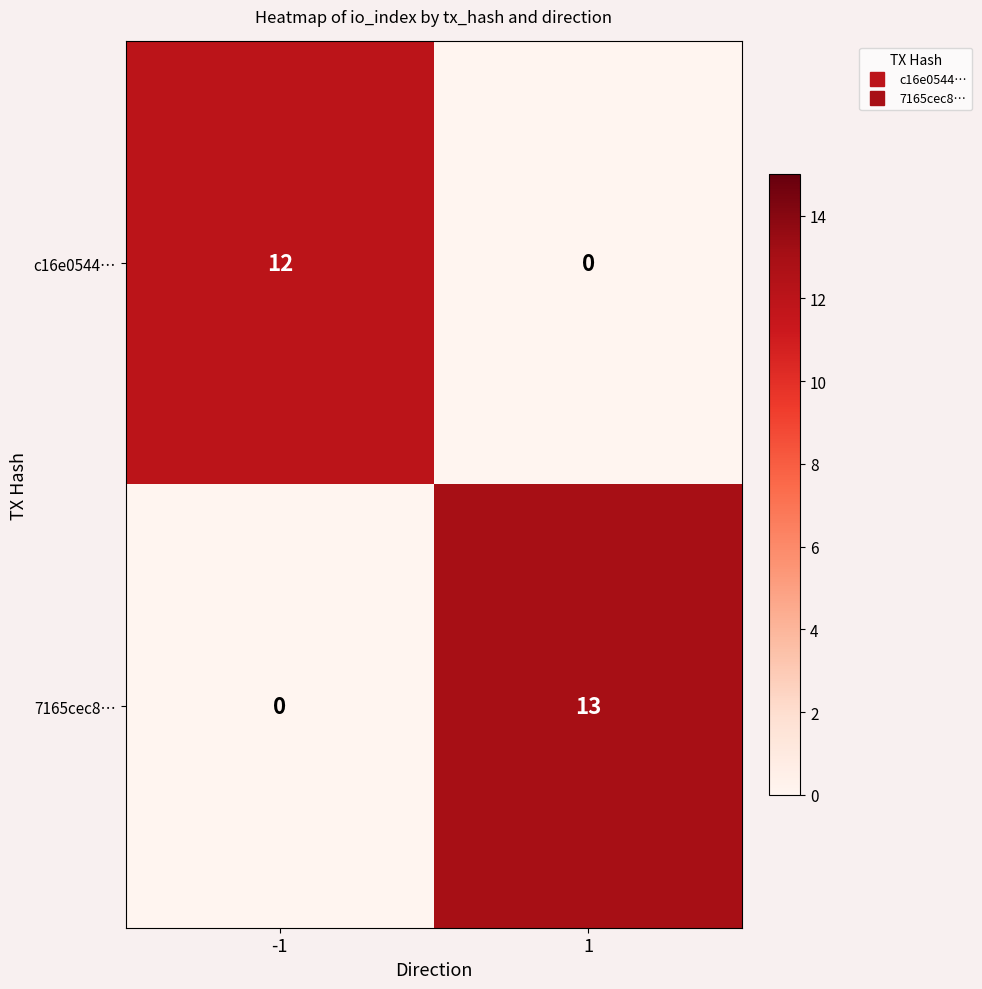

Reading left to right, what are all the values shown in this chart?

c16e0544…: -1=12	1=0
7165cec8…: -1=0	1=13